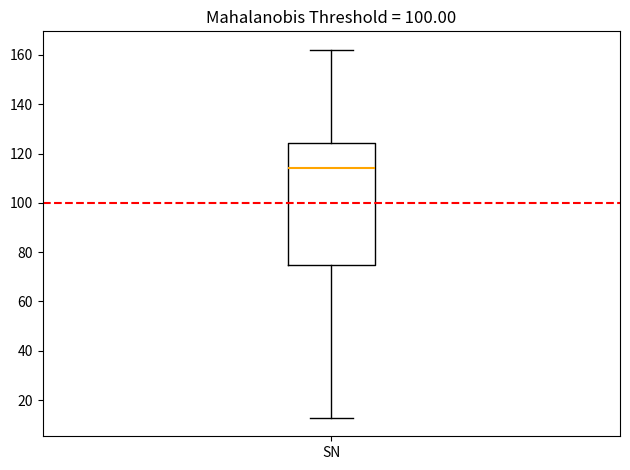

Read this box plot against the y-axis: the position of the median line, the range covered by the box, and the ends of both whiskers. The values are not printed on the chart, so give them approximately, as read against the axis.

median 114, box 74 to 124, whiskers 12 to 162